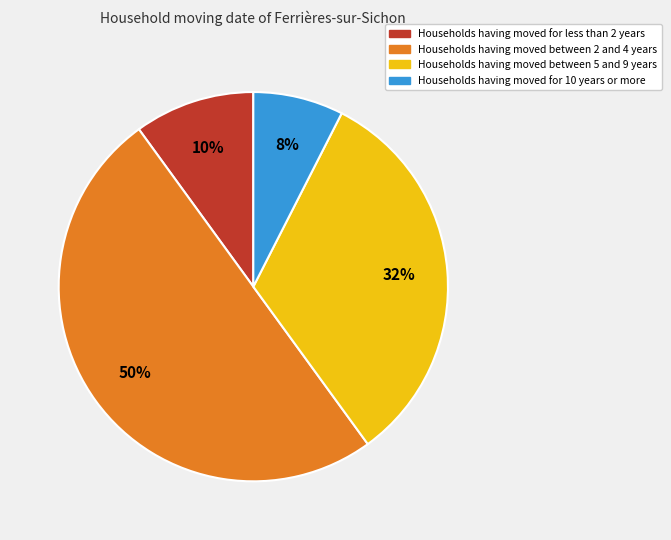

To the nearest percent, what is the average slice percentage?

25%